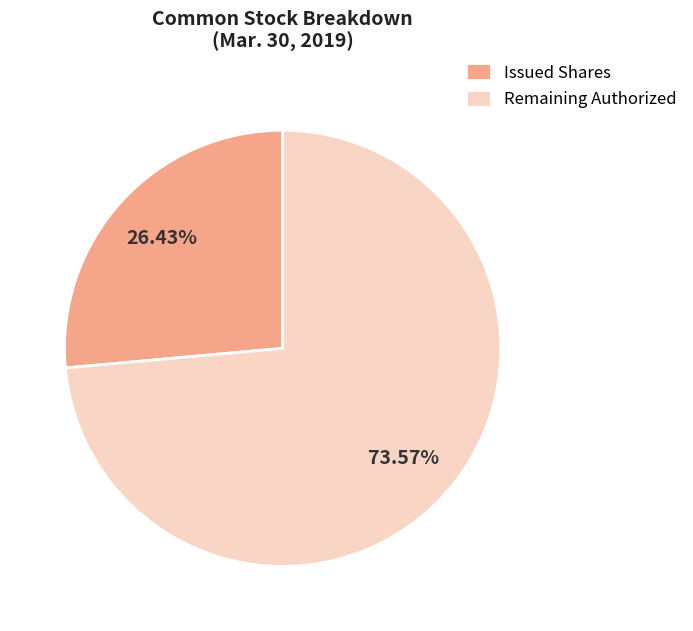

Count the number of slices in the pie.

2